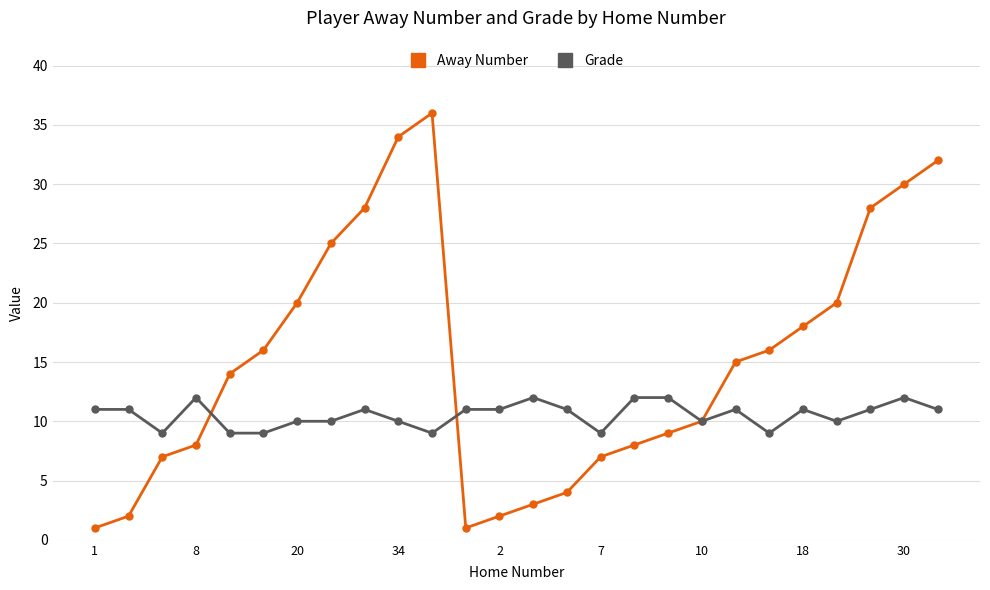

True or false: Away Number and Grade intersect in this chart.

True